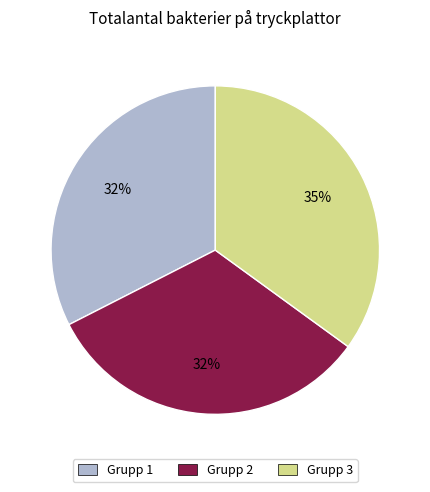

Is there a majority slice in this chart?

No